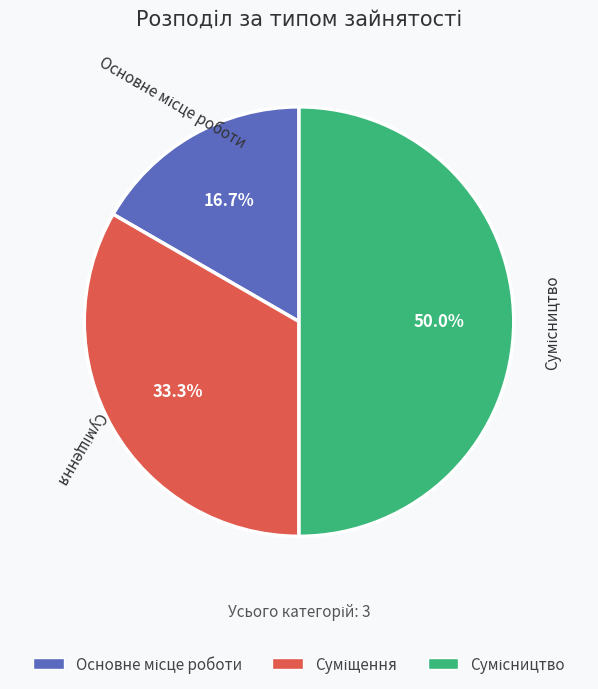

Count the number of slices in the pie.

3